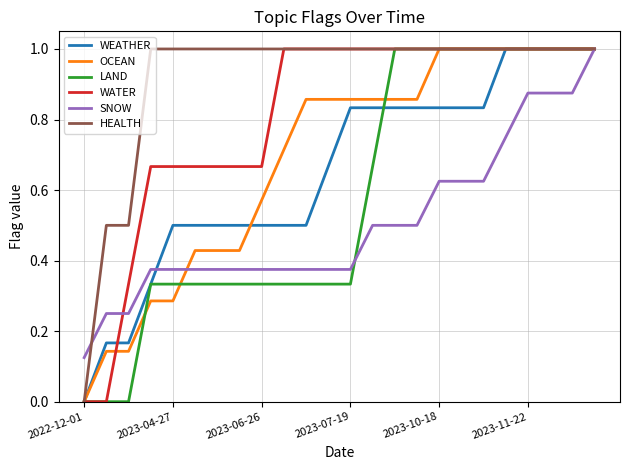

Which series has the largest total across all categories?

HEALTH